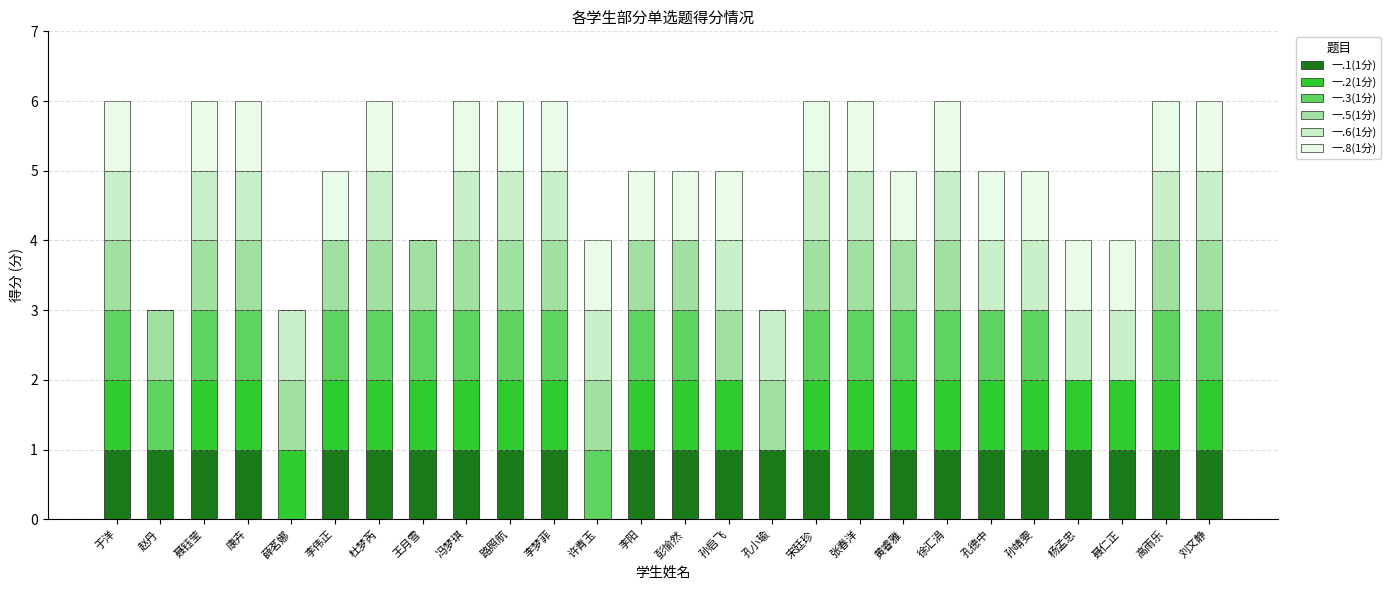

Are the bars grouped side by side (vs. stacked)?

No